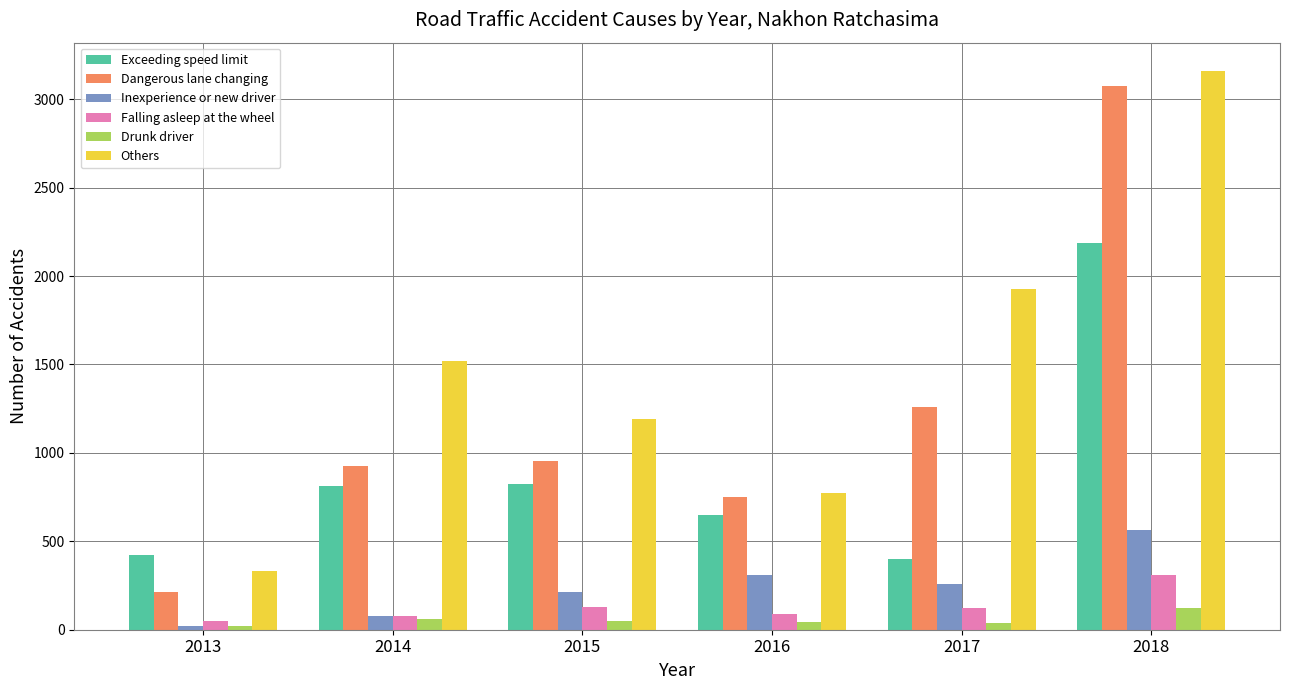

The Drunk driver series shows 42 at 2016. True or false?

True